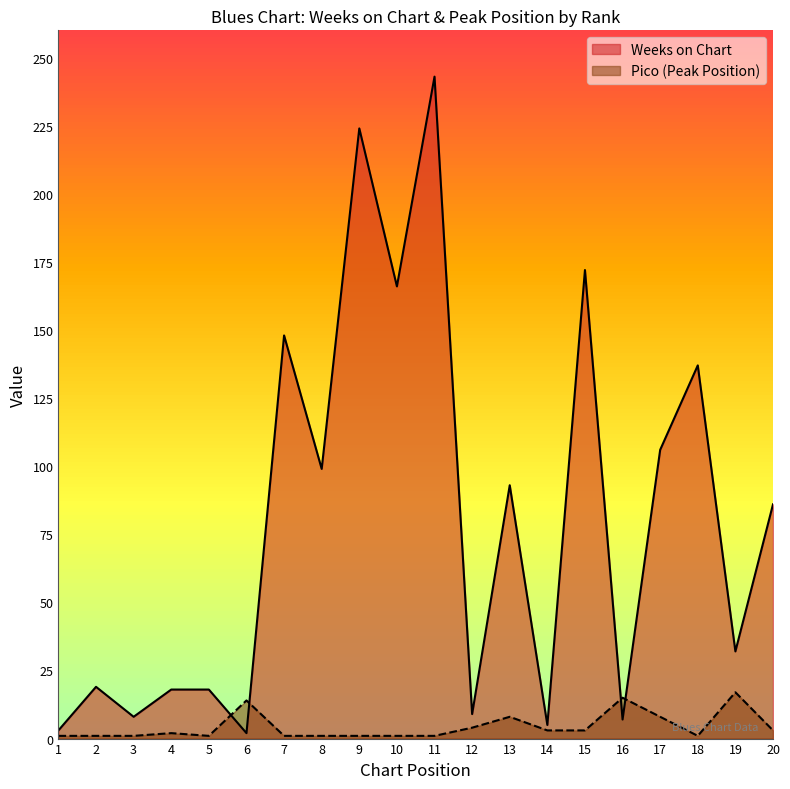

Where is the first local minimum for Weeks on Chart?

3